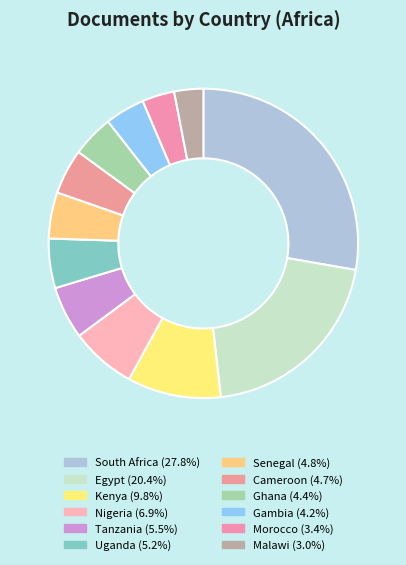

What is the change in value from Kenya to Ghana?

-48